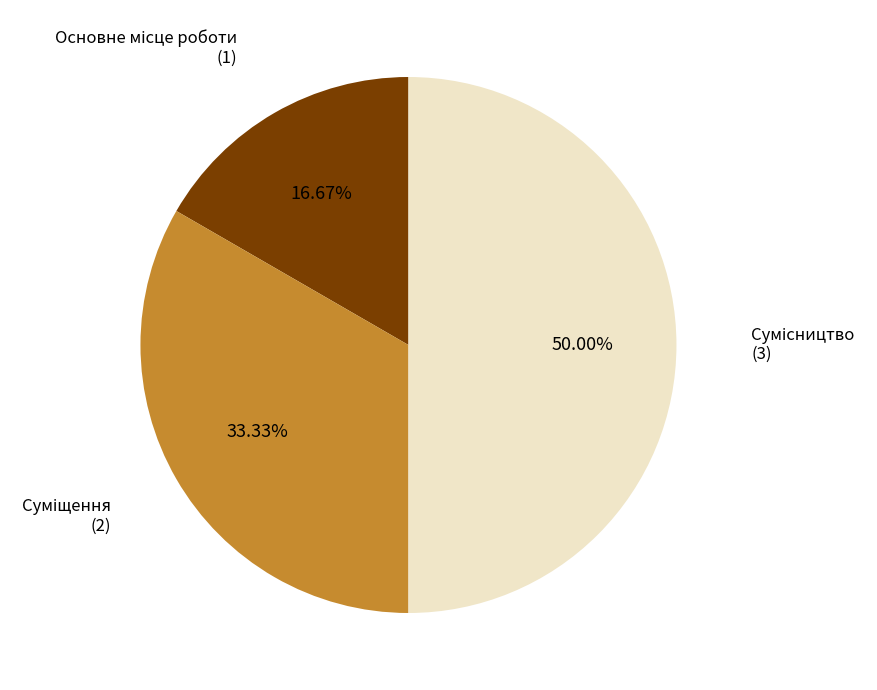

Rank the categories by value from highest to lowest.

Сумісництво, Суміщення, Основне місце роботи